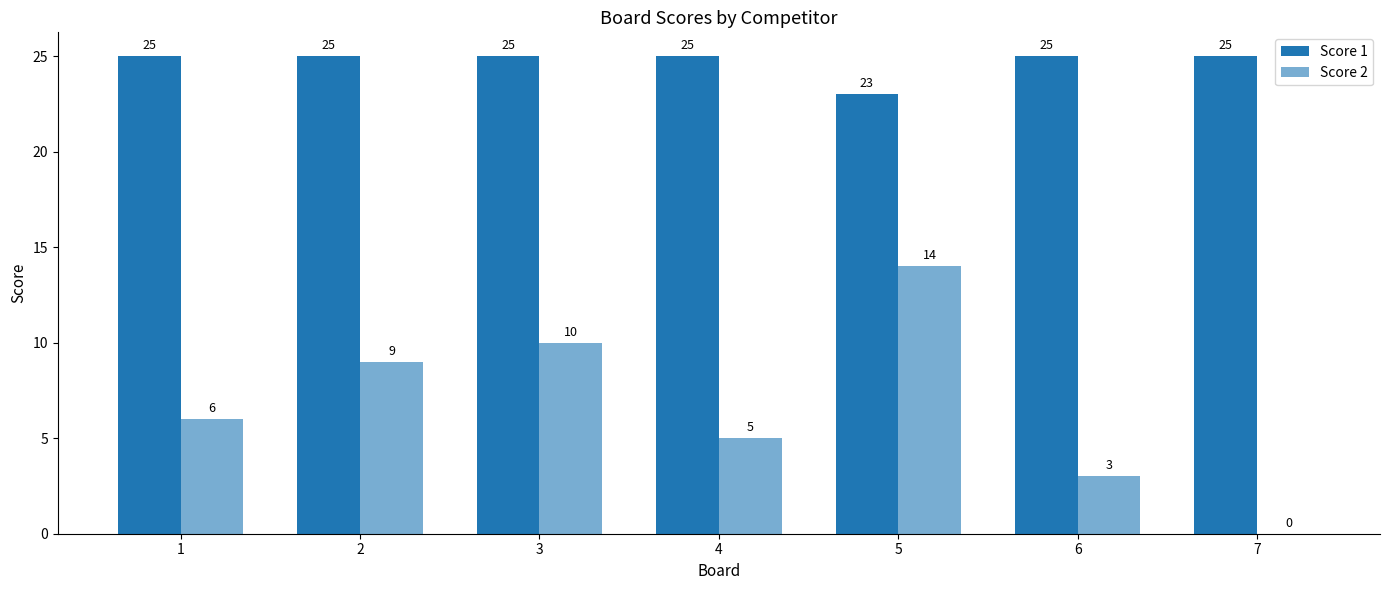

How many data points does each series have?

7